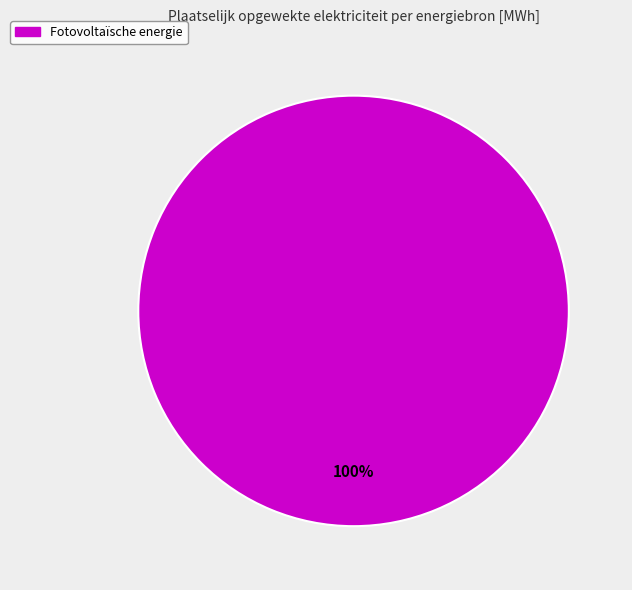

Is there any slice that represents more than half of the pie?

Yes